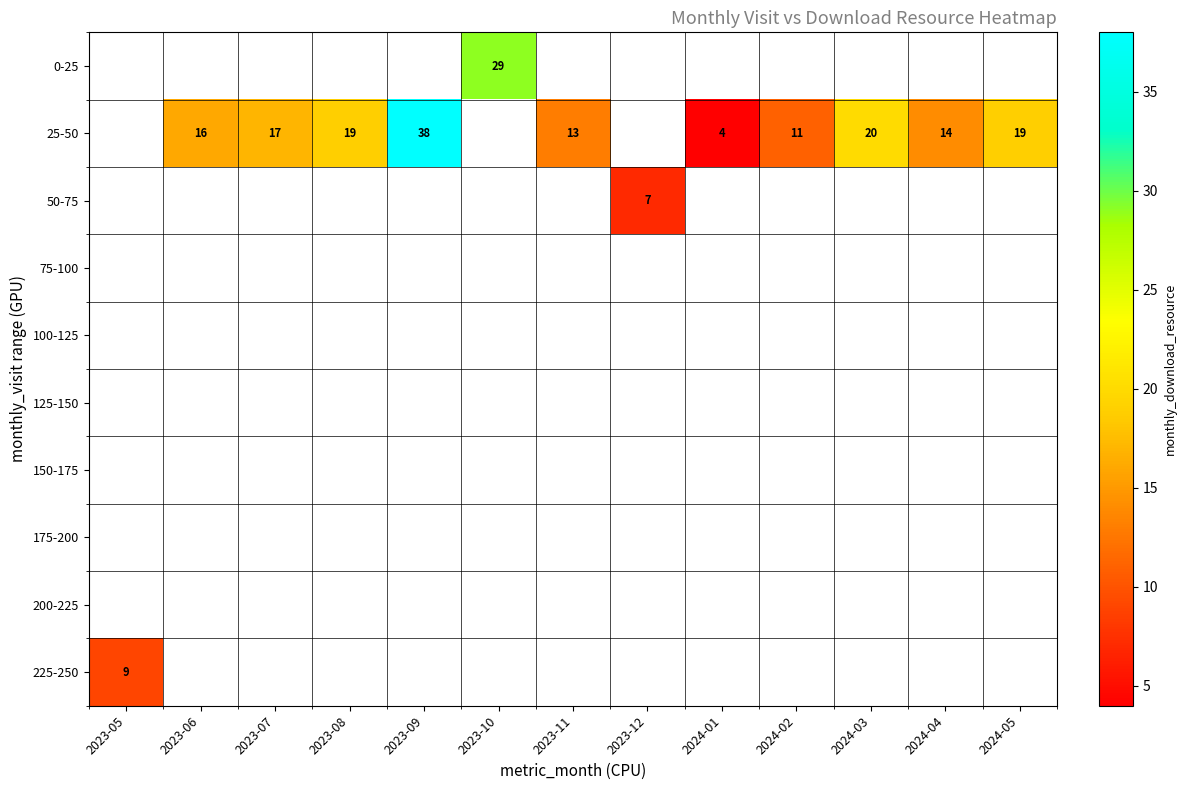

How many series are shown in this chart?

10